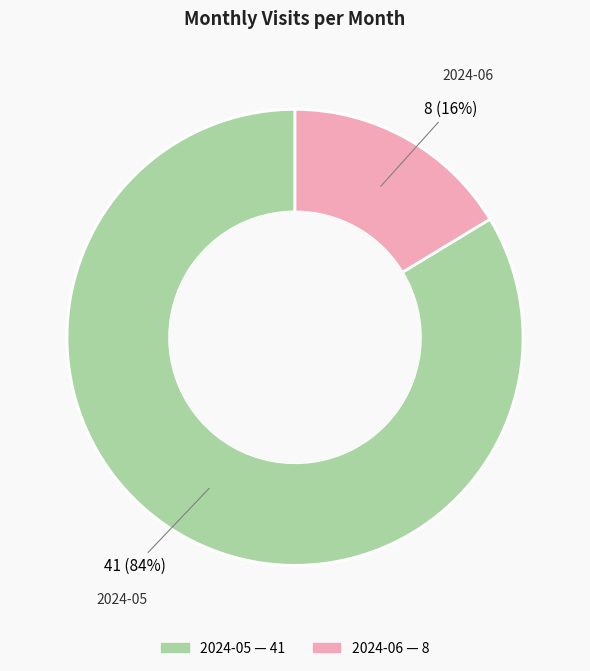

Rank the categories by value from lowest to highest.

2024-06, 2024-05